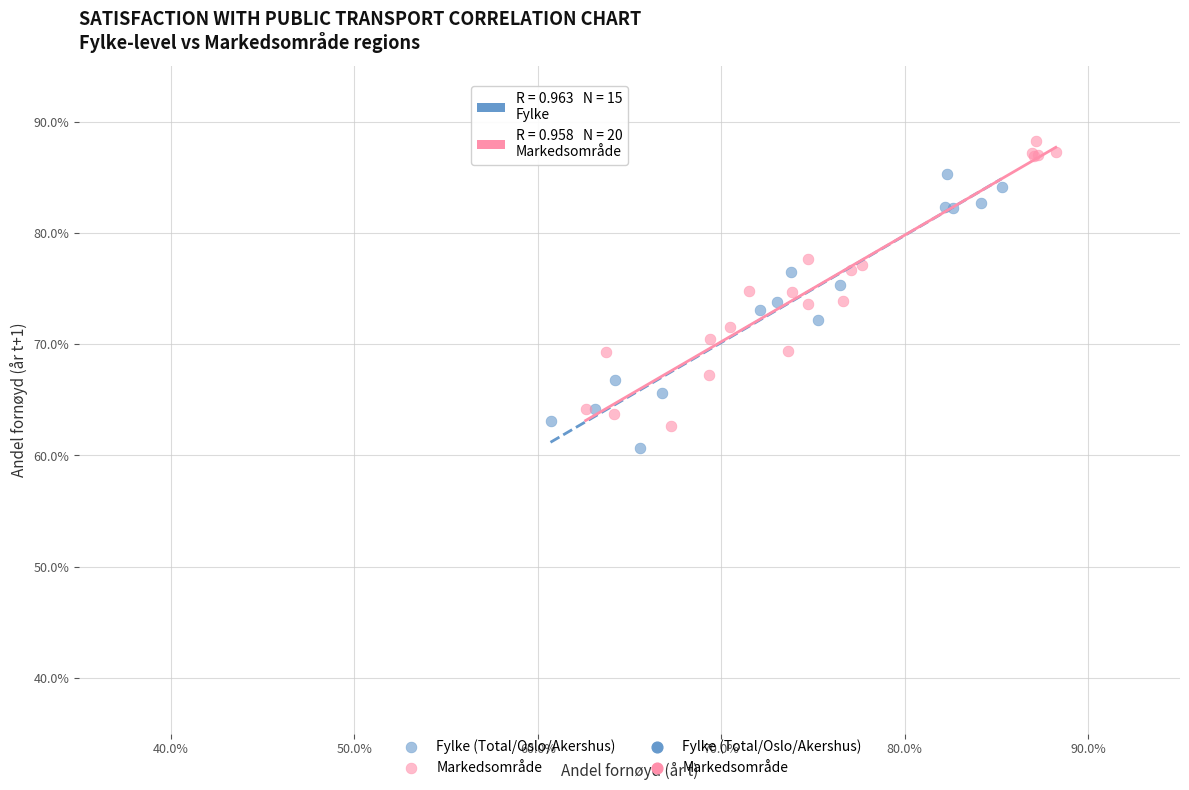

Which series reaches the minimum Y coordinate?

Fylke (Total/Oslo/Akershus)